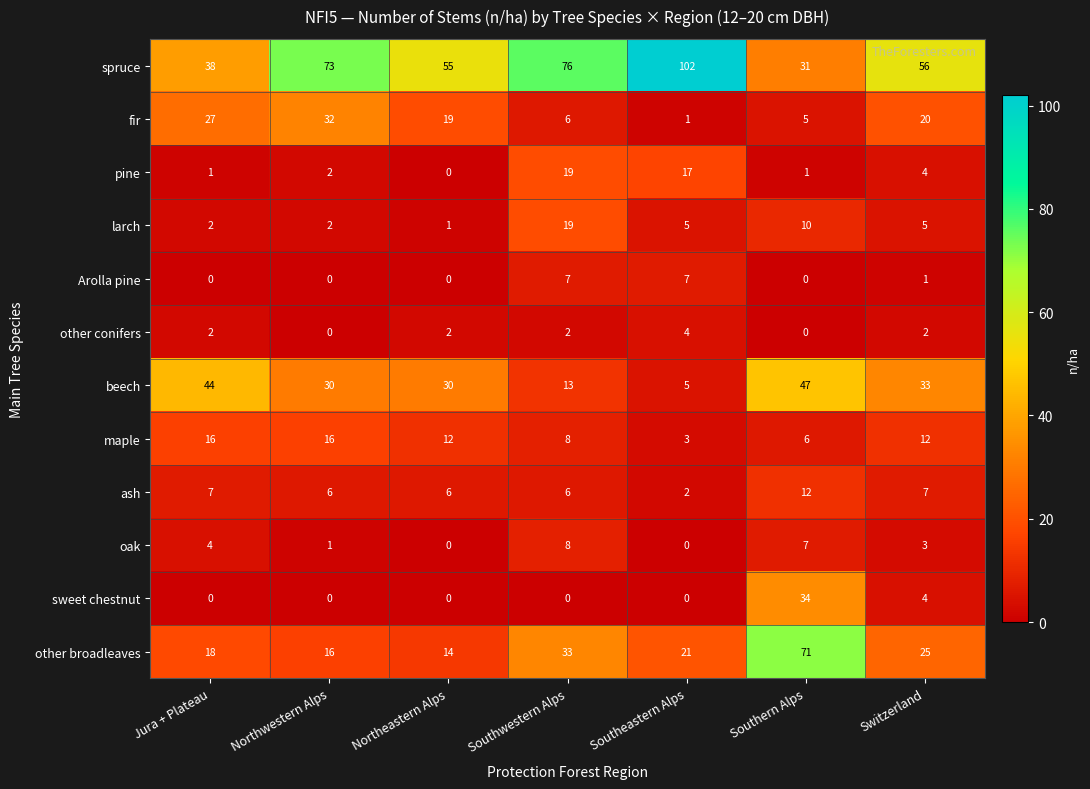

At how many categories does at least one series exceed 1?

7